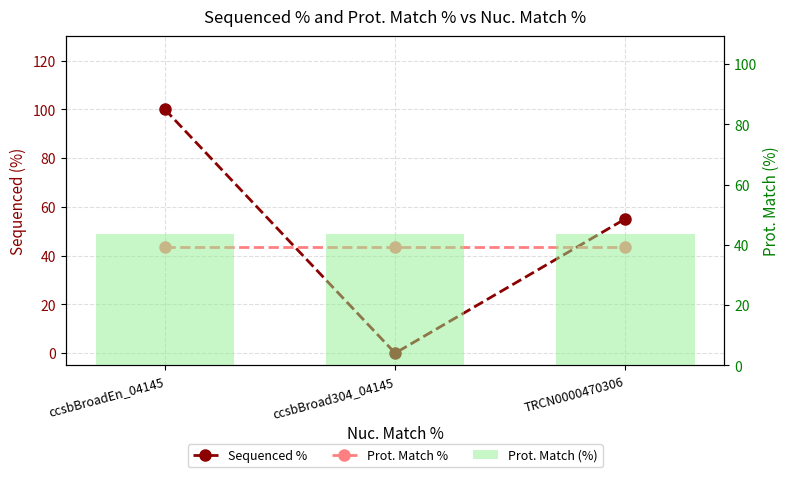

Read the Sequenced % value at TRCN0000470306.

55.1